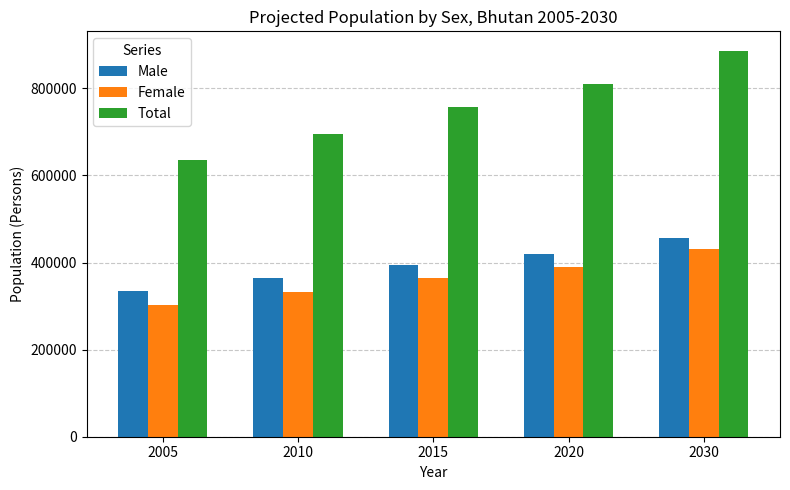

What is the sum of the Male values at 2010 and 2030?

818792